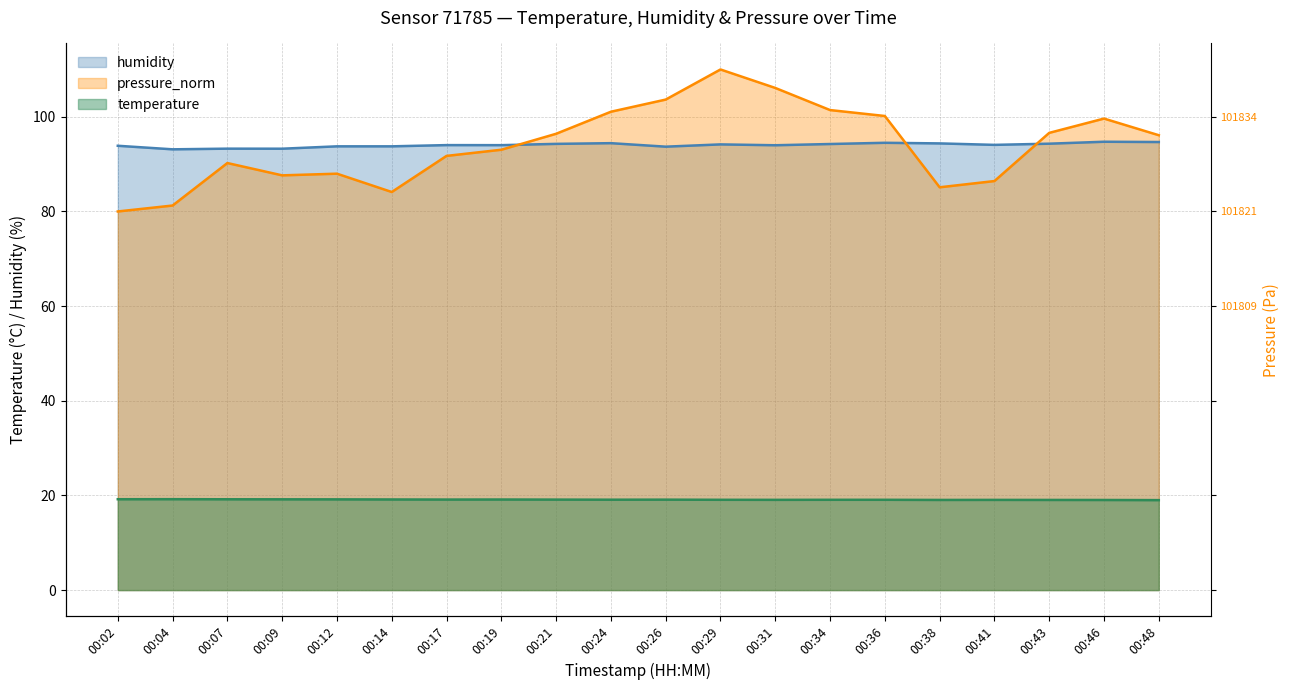

How many lines are shown in the chart?

3